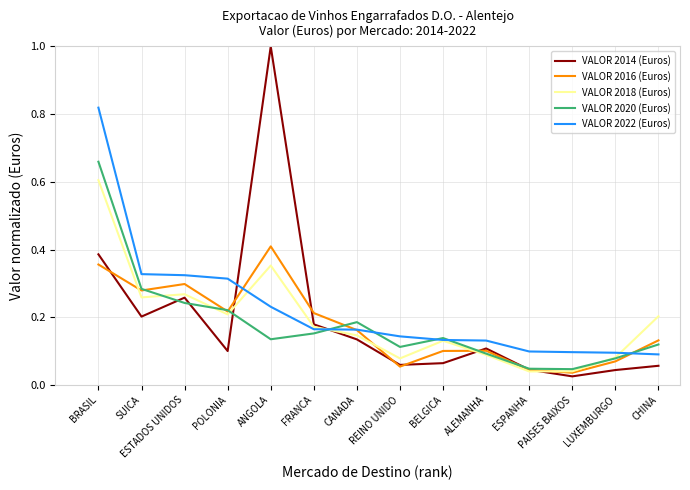

Which label corresponds to the largest value in the chart?

ANGOLA